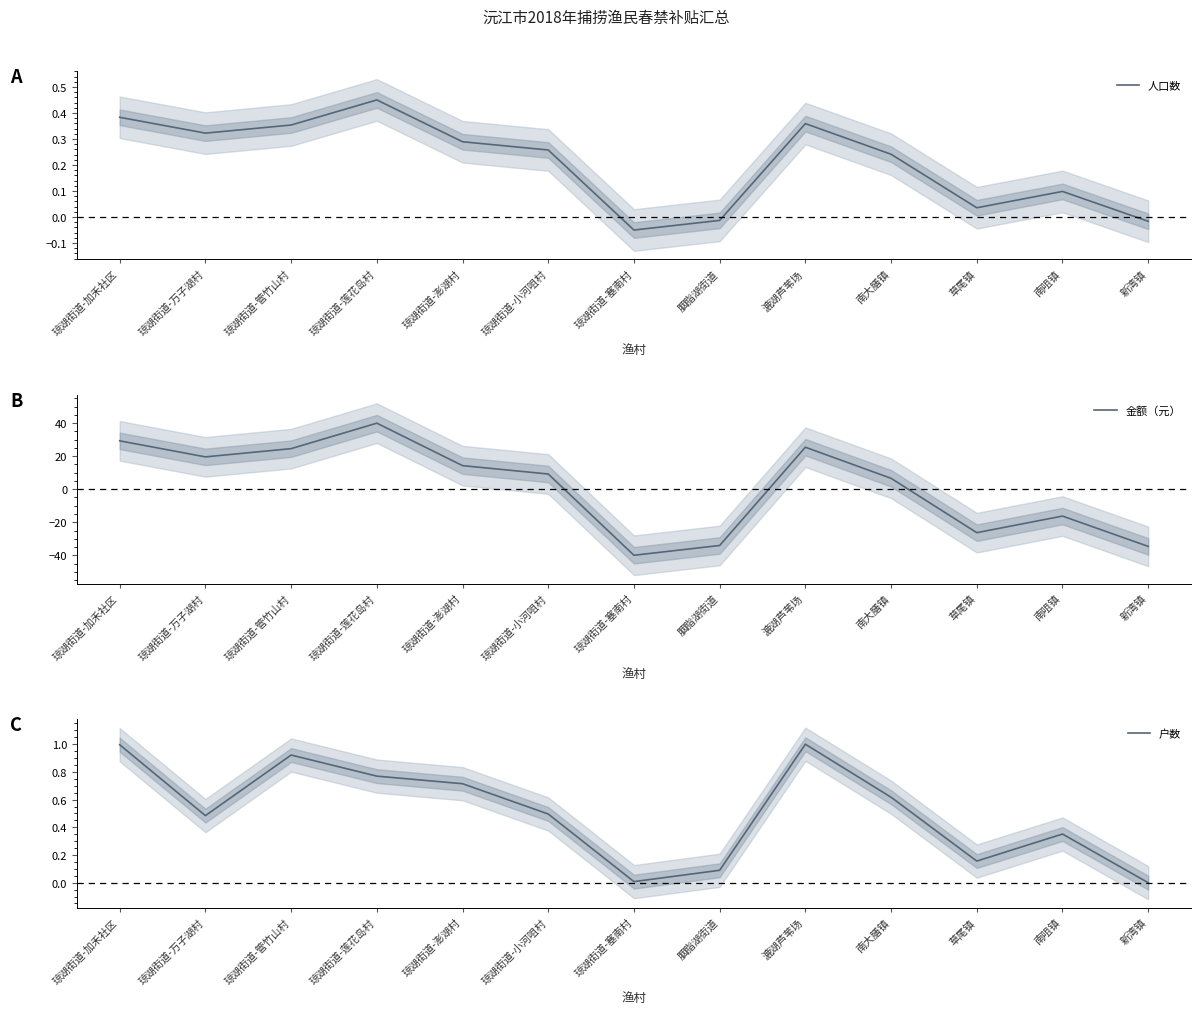

Which category has the lowest value across all series?

琼湖街道-塞南村